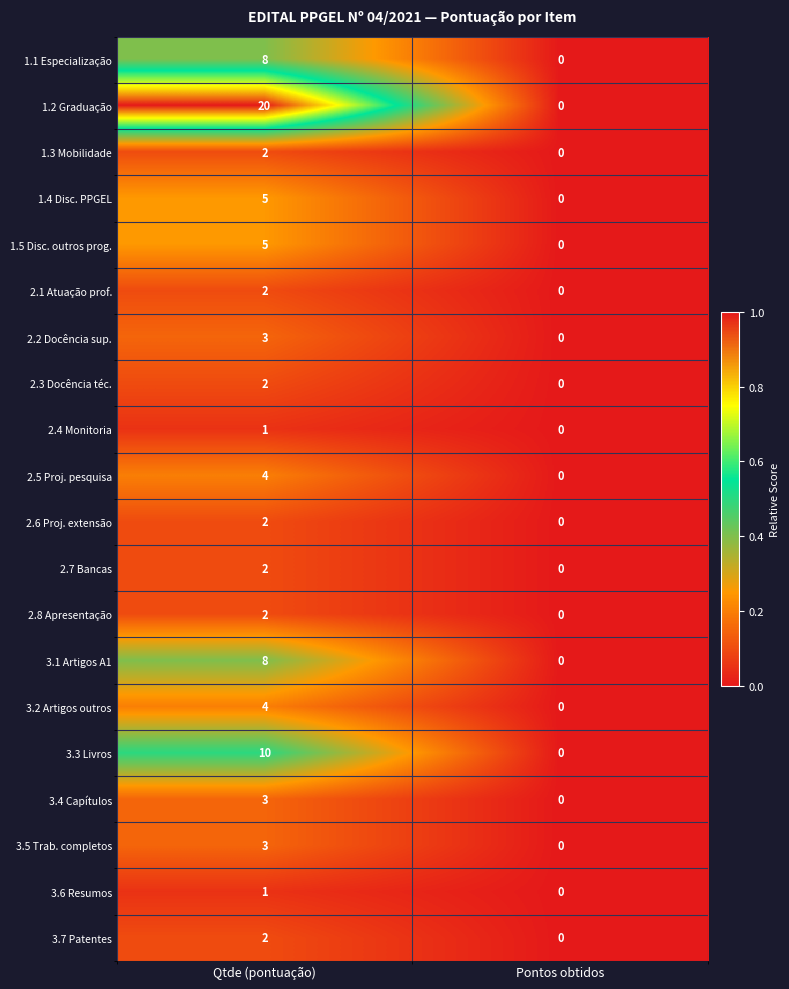

What is the average value of the 1.2 Graduação series?

10